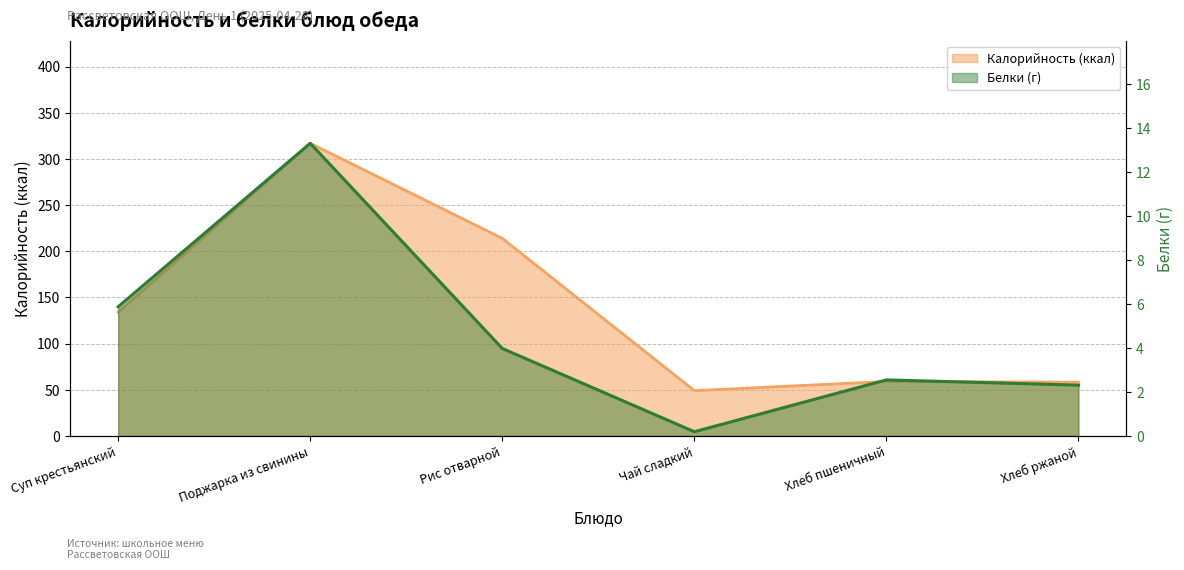

At which label is Калорийность closest to 183?

Рис отварной